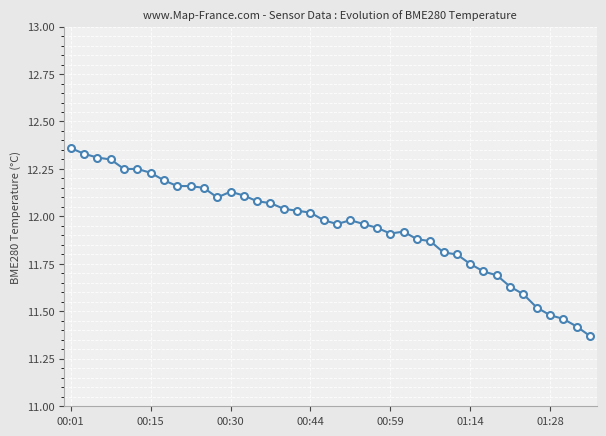

What is the difference between the second highest and minimum values?

1.0